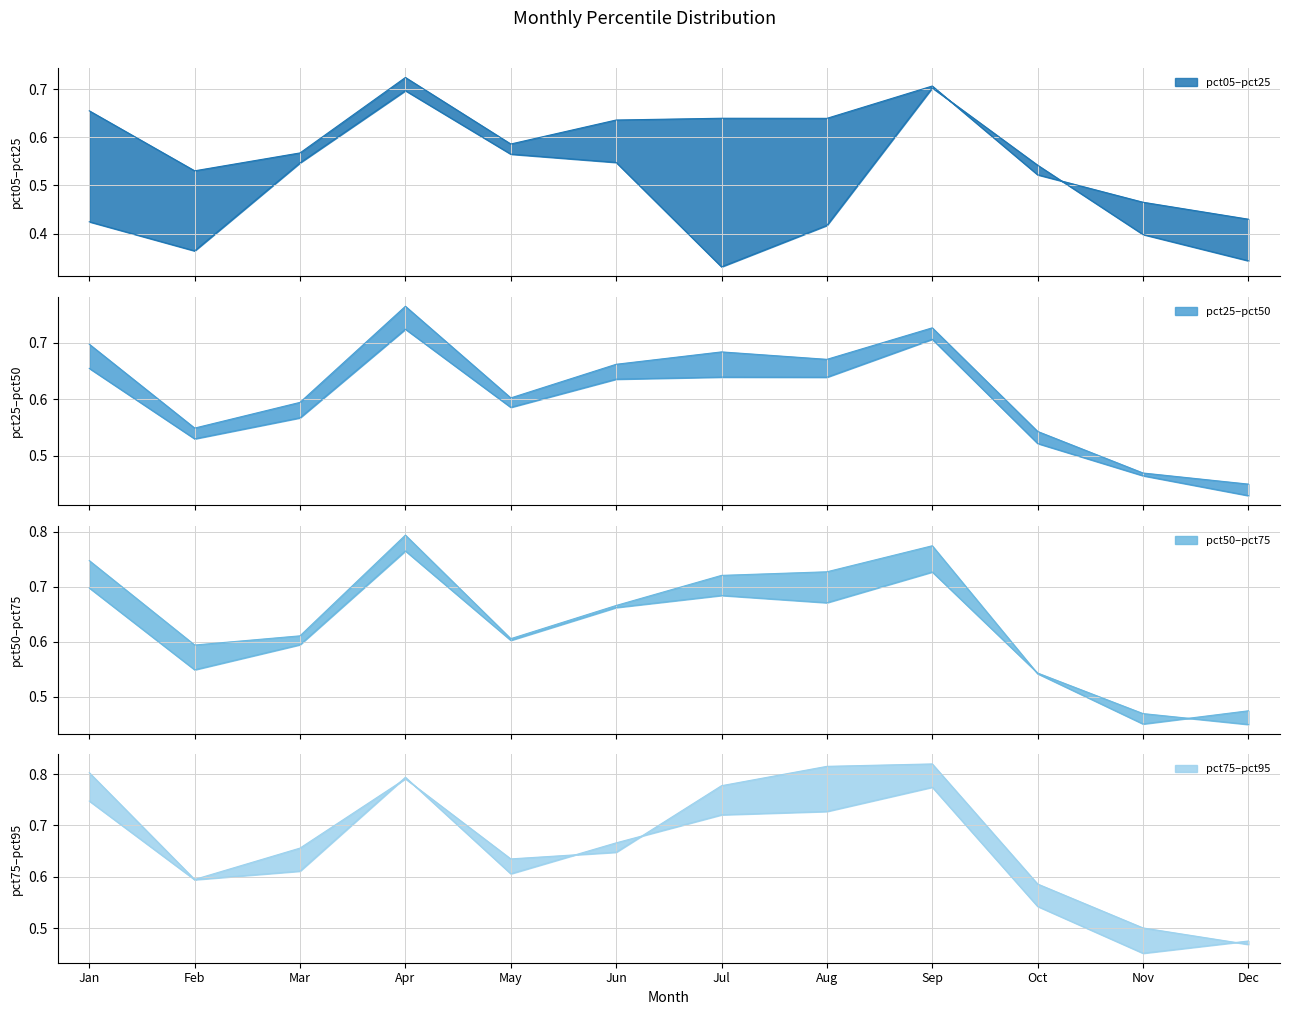

At Aug, list the series in order from smallest to largest.

pct05, pct25, pct50, pct75, pct95